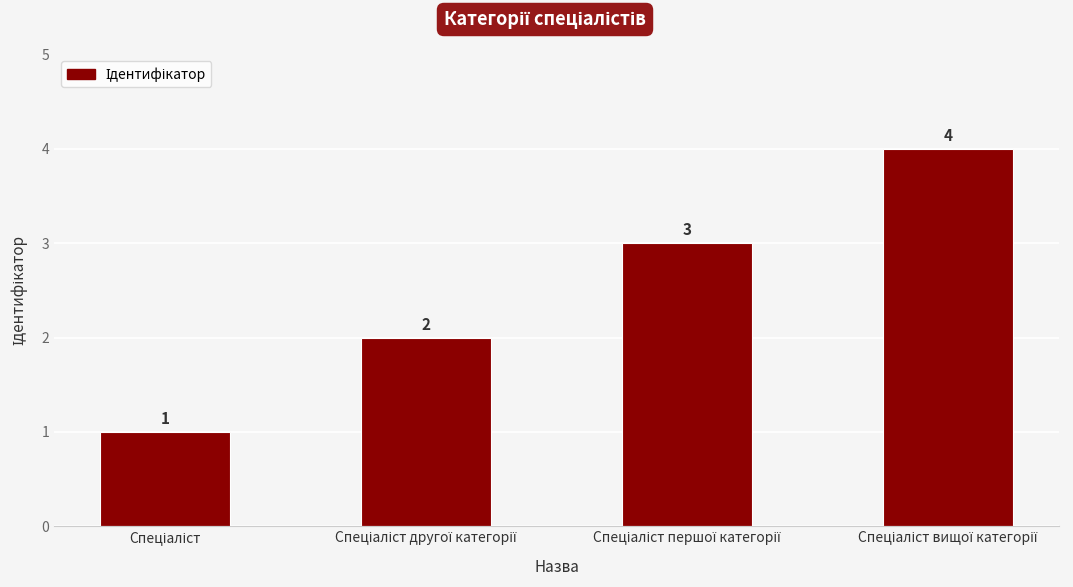

What is the difference between the maximum and minimum values?

3